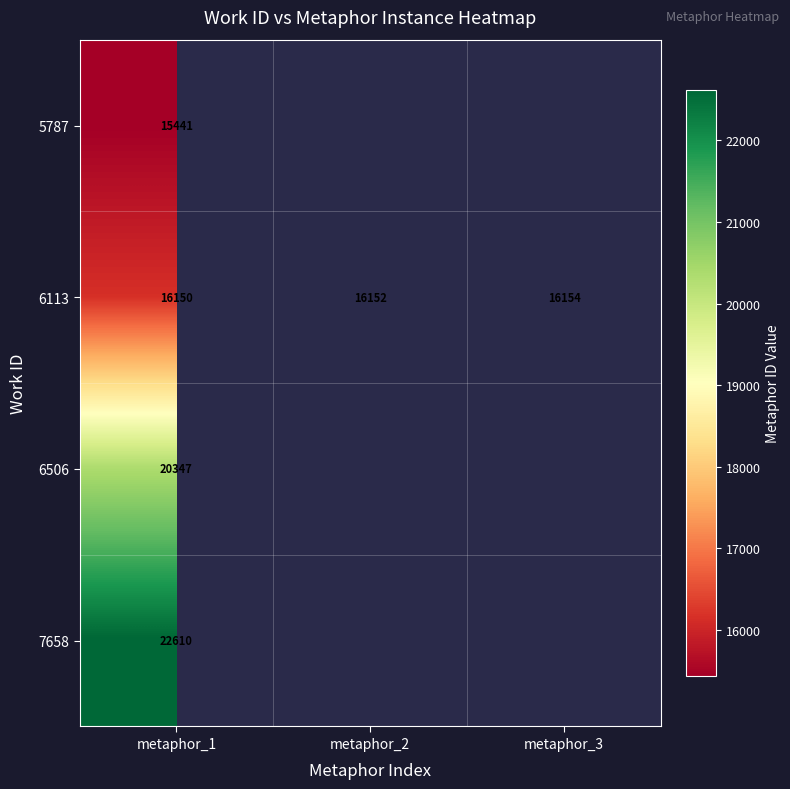

Rank the categories by 6113 value from lowest to highest.

metaphor_1, metaphor_2, metaphor_3